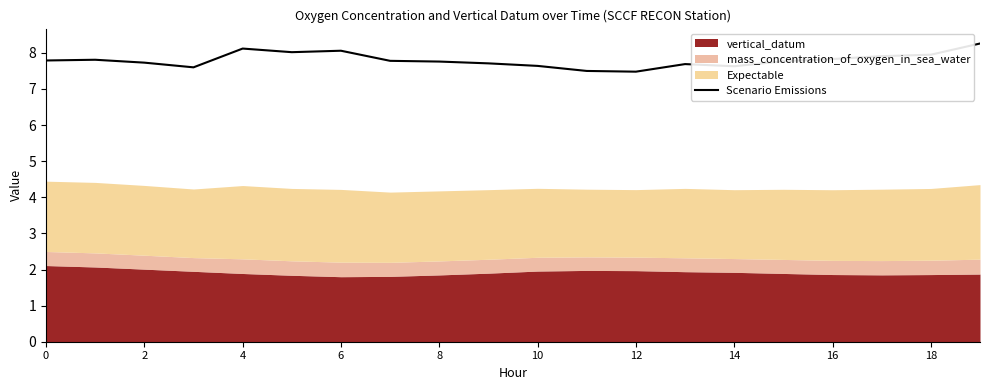

Does the chart have visible grid lines?

No